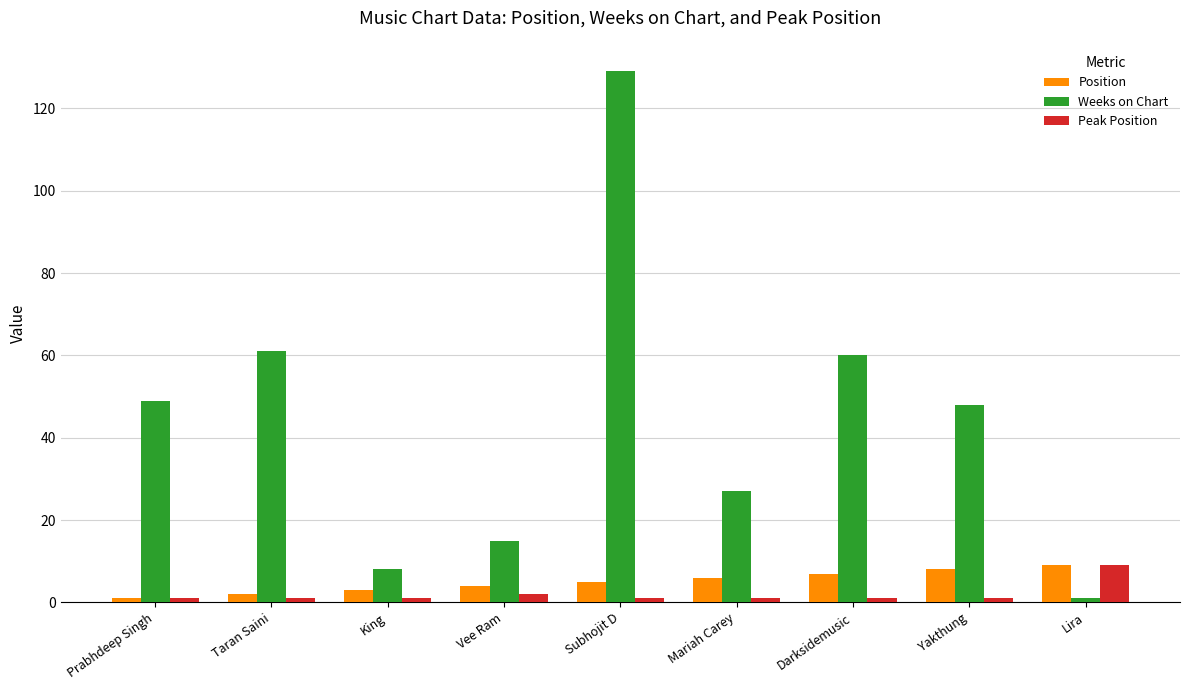

The Weeks on Chart series shows 15 at Vee Ram. True or false?

True